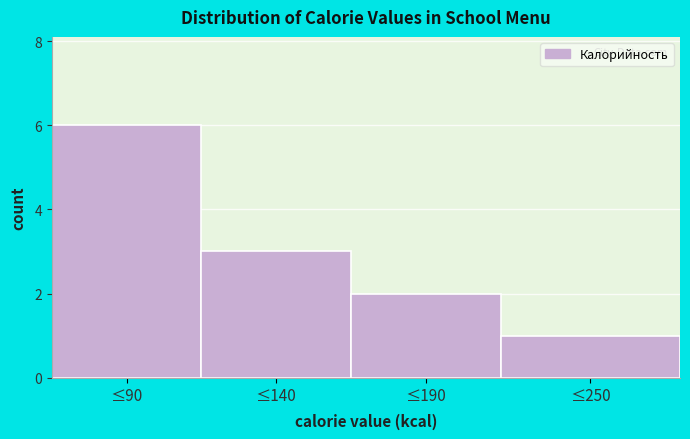

Reading right to left, list all the values displayed in this chart.

1	2	3	6